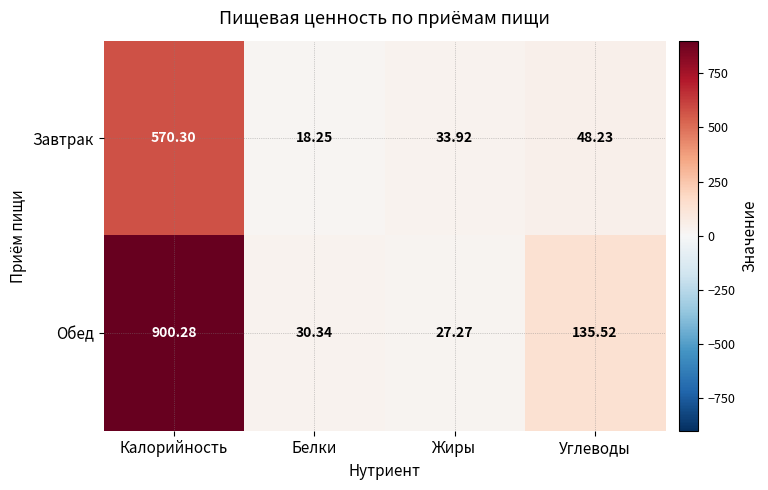

At which category is the sum across all series the highest?

Калорийность